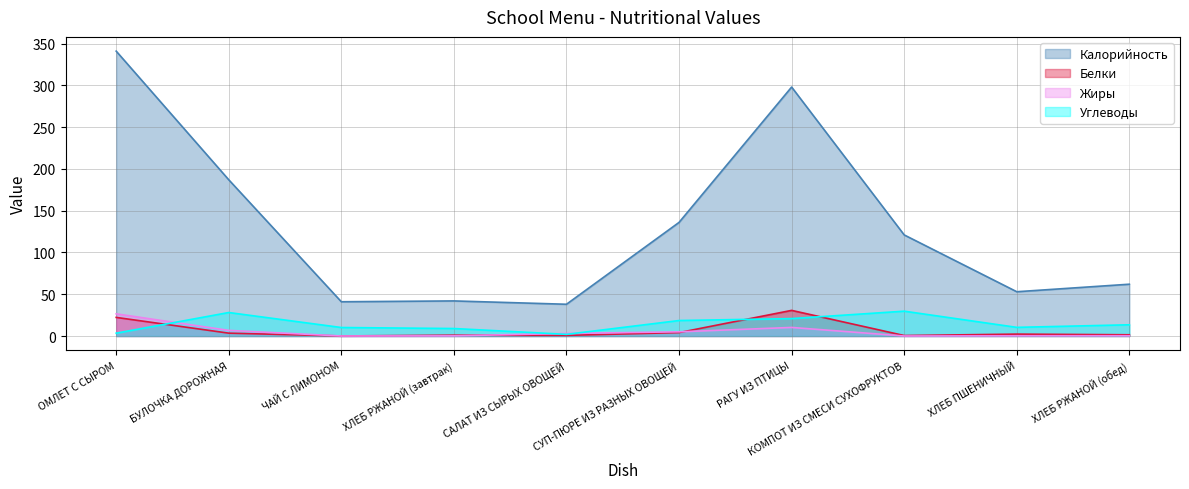

What is the label of the 6th point from the right?

САЛАТ ИЗ СЫРЫХ ОВОЩЕЙ